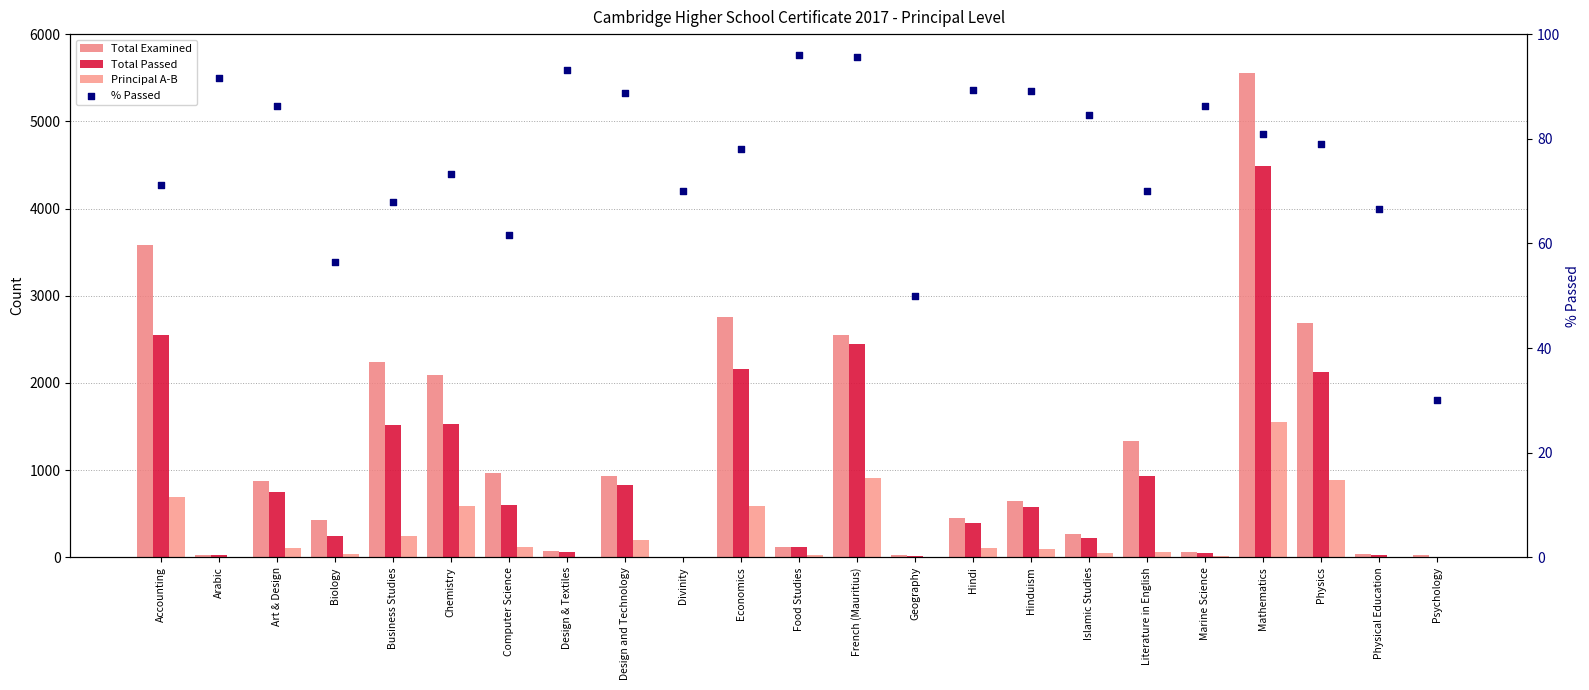

What are all the series names shown in the legend?

Total Examined, Total Passed, Principal A-B, % Passed